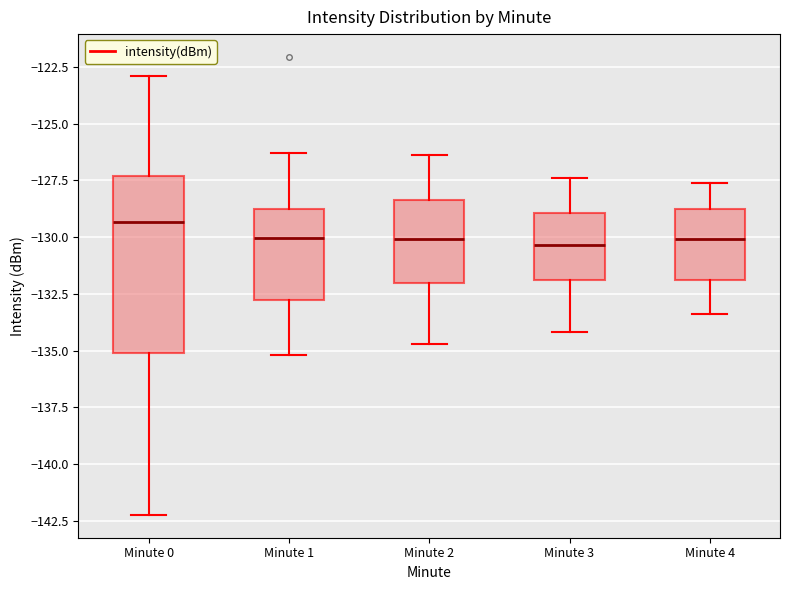

Reading left to right, read every box against the y-axis: the position of its median line, the range the box covers, and the ends of its whiskers. The values are not printed on the chart, so give them approximately, as read against the axis.

Minute 0: median -129.5, box -135.0 to -127.5, whiskers -142.0 to -123.0
Minute 1: median -130.0, box -133.0 to -128.5, whiskers -135.0 to -126.5
Minute 2: median -130.0, box -132.0 to -128.5, whiskers -134.5 to -126.5
Minute 3: median -130.5, box -132.0 to -129.0, whiskers -134.0 to -127.5
Minute 4: median -130.0, box -132.0 to -129.0, whiskers -133.5 to -127.5